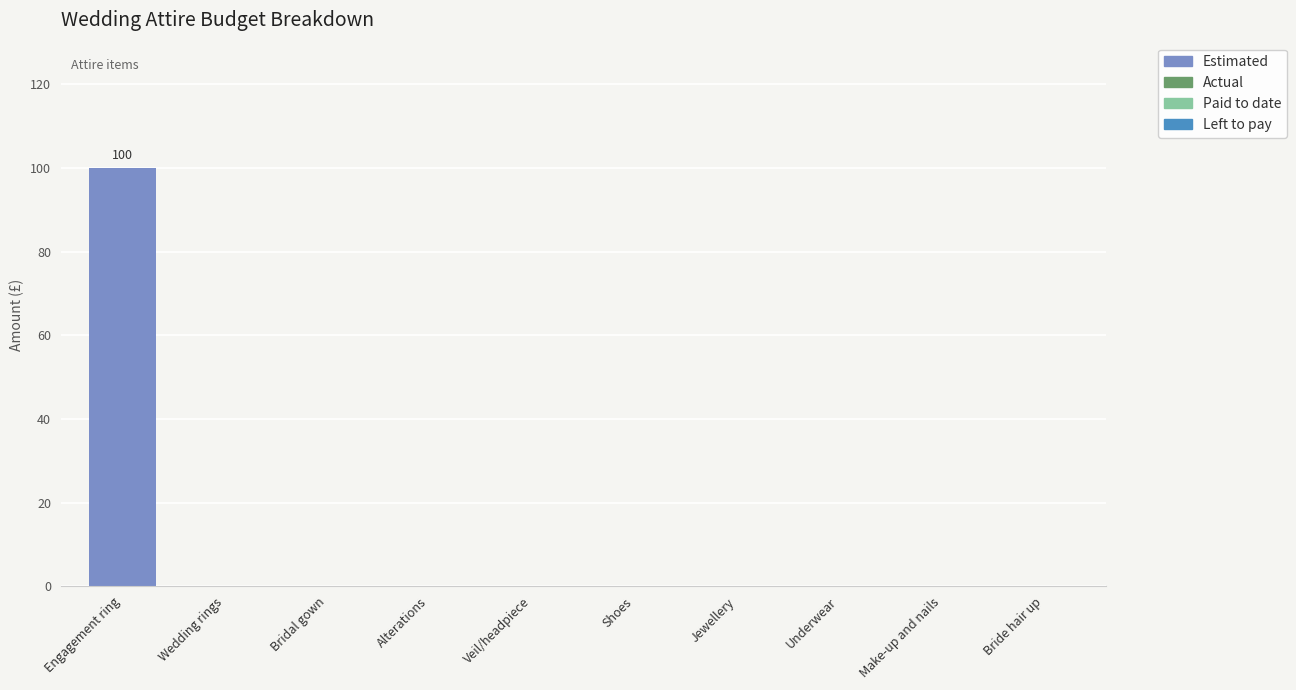

Are the bars grouped side by side (vs. stacked)?

No